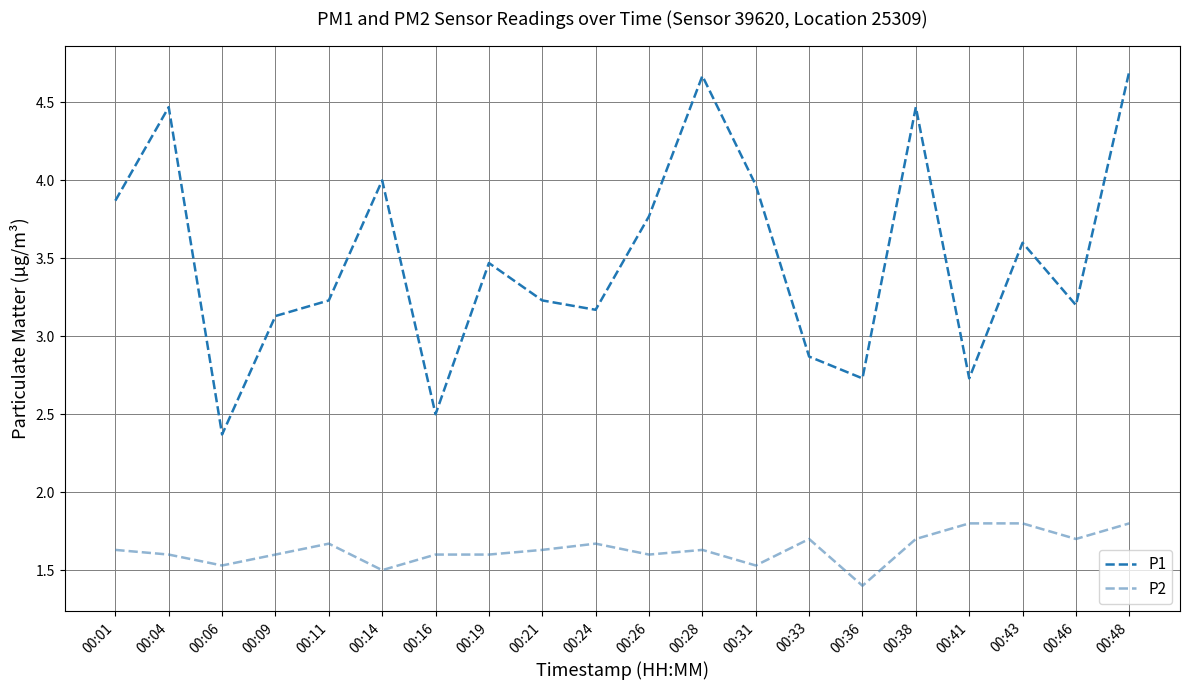

What is the difference between the P2 values at 00:46 and 00:26?

0.1